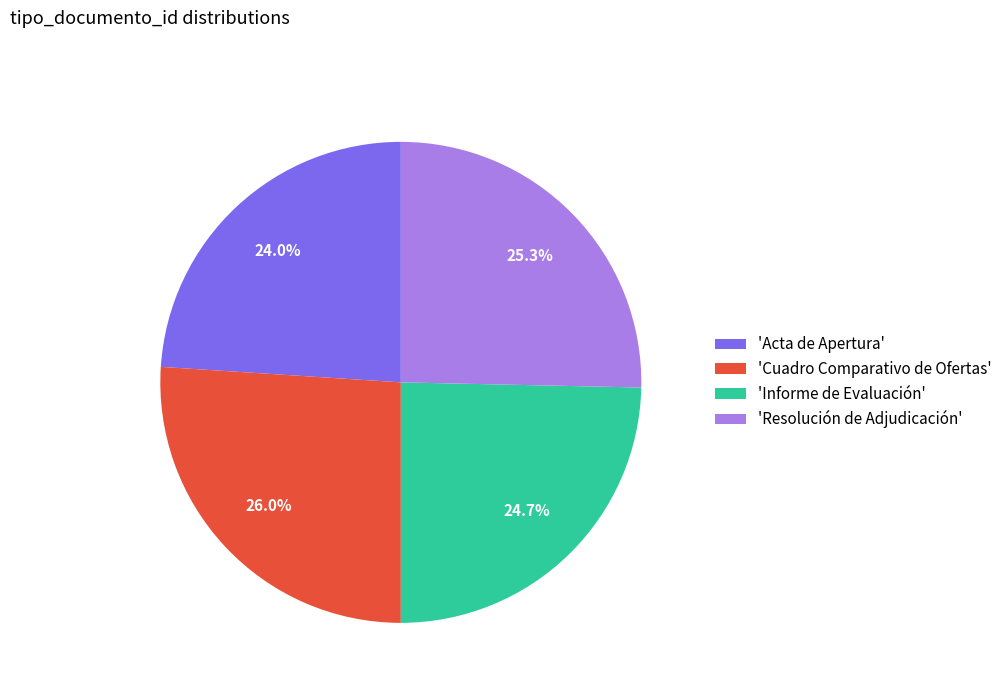

Which slice is the largest?

'Cuadro Comparativo de Ofertas'